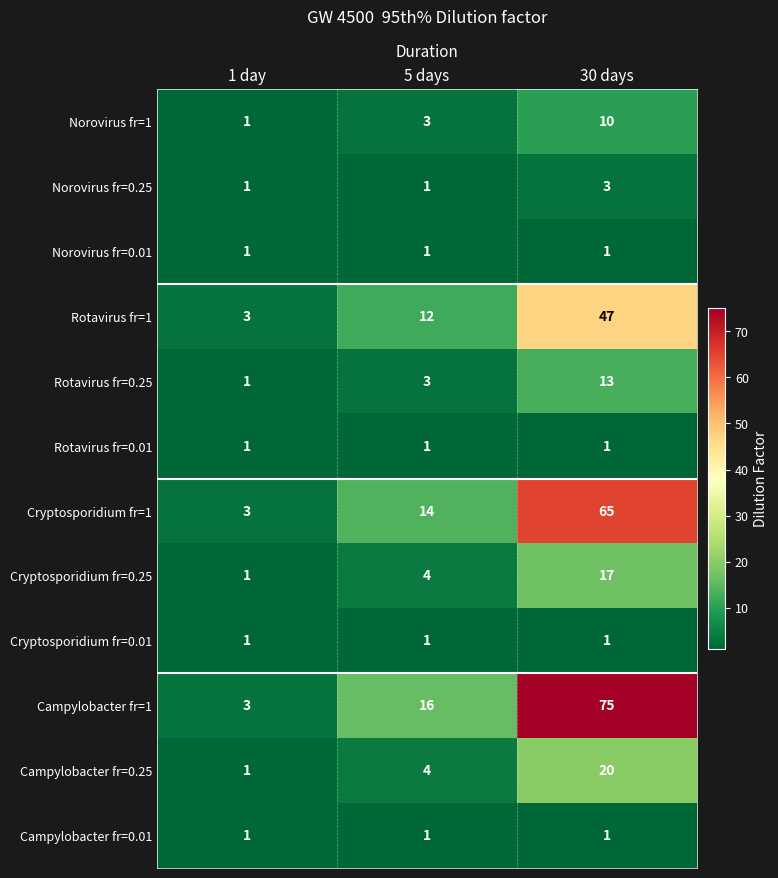

What is the maximum value shown in the chart?

75